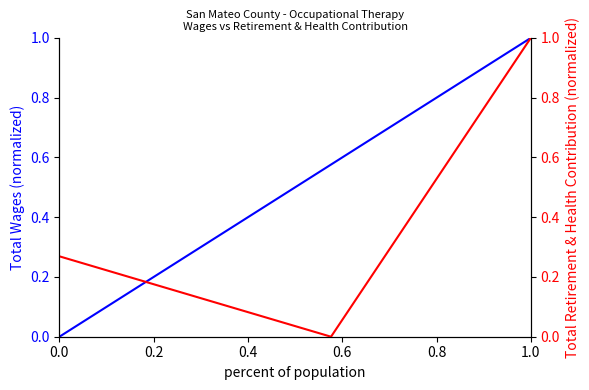

How many distinct data groups are displayed?

2